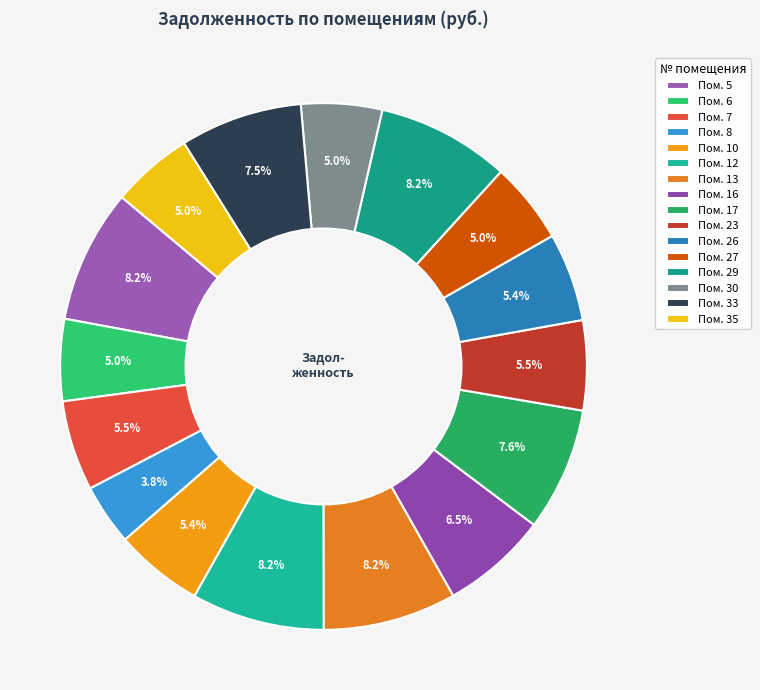

How many segments does this pie chart have?

16